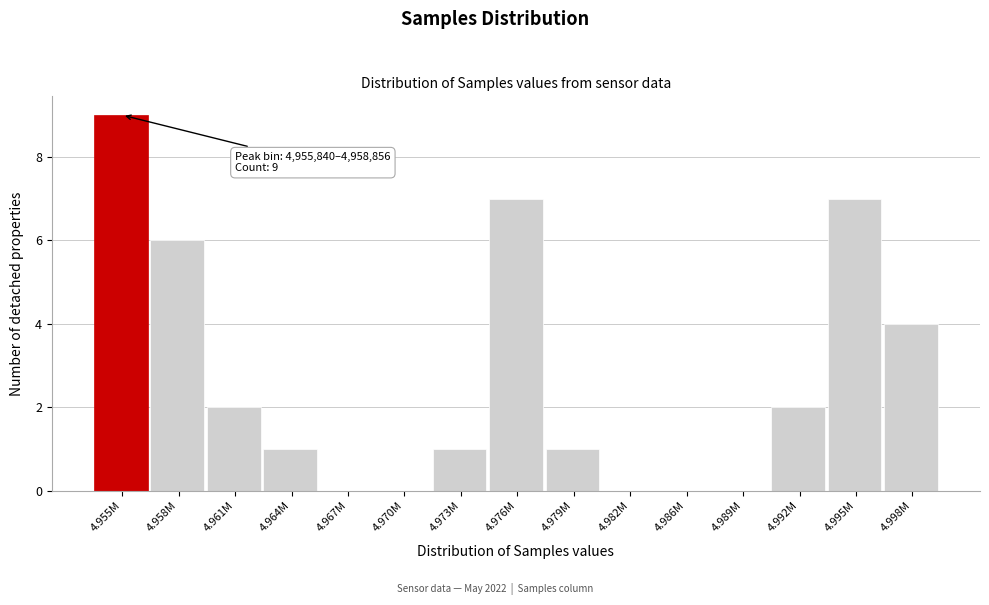

Reading left to right, extract all data points from this chart.

4.955M=9	4.958M=6	4.961M=2	4.964M=1	4.967M=0	4.970M=0	4.973M=1	4.976M=7	4.979M=1	4.982M=0	4.986M=0	4.989M=0	4.992M=2	4.995M=7	4.998M=4